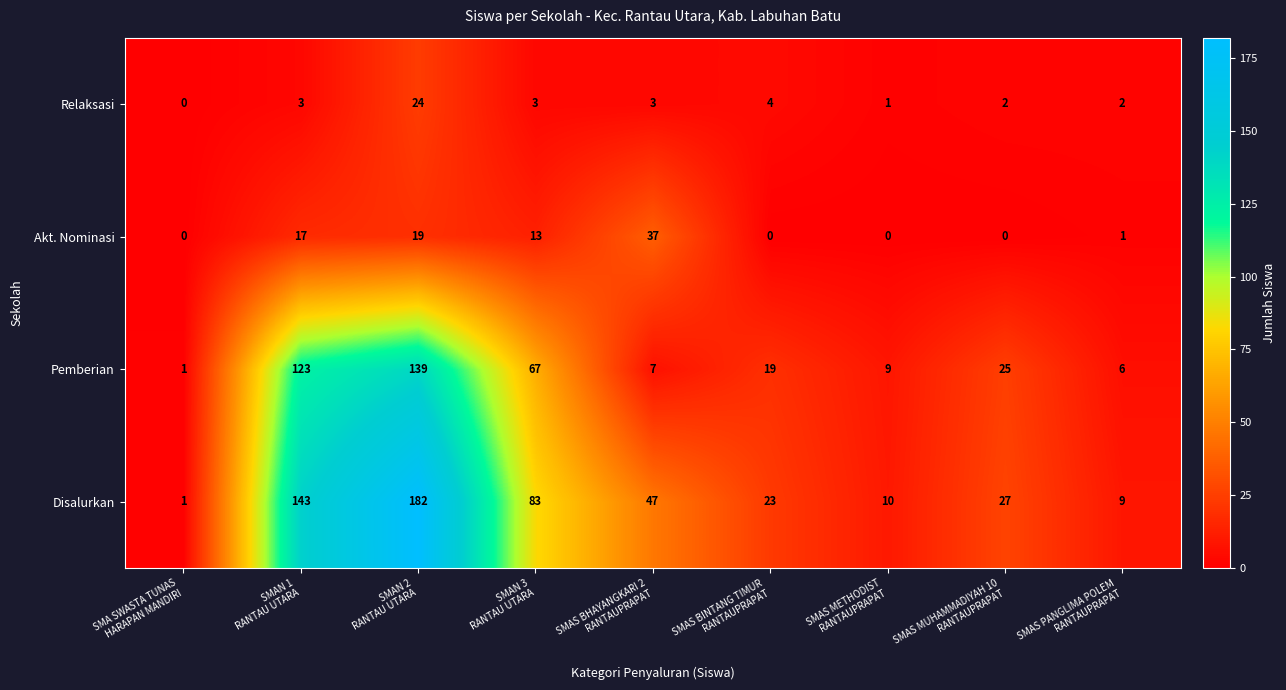

Which series has the largest range (max minus min)?

Disalurkan